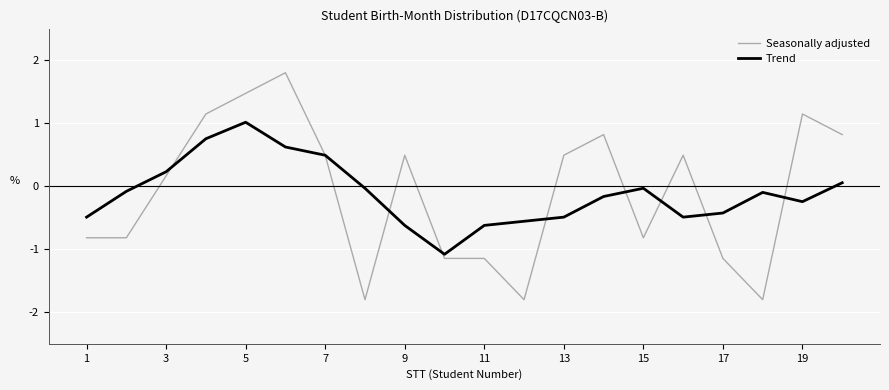

Which series has the widest spread of values?

Seasonally adjusted